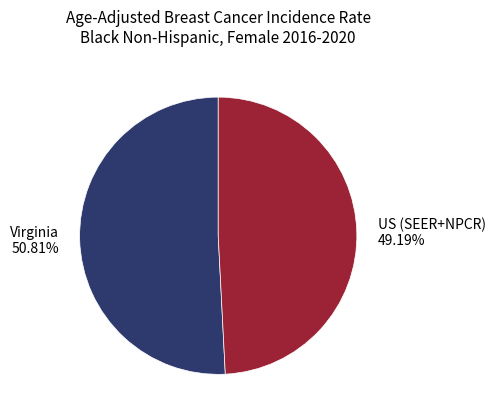

To the nearest percent, what percentage of the pie is US (SEER+NPCR)?

49%